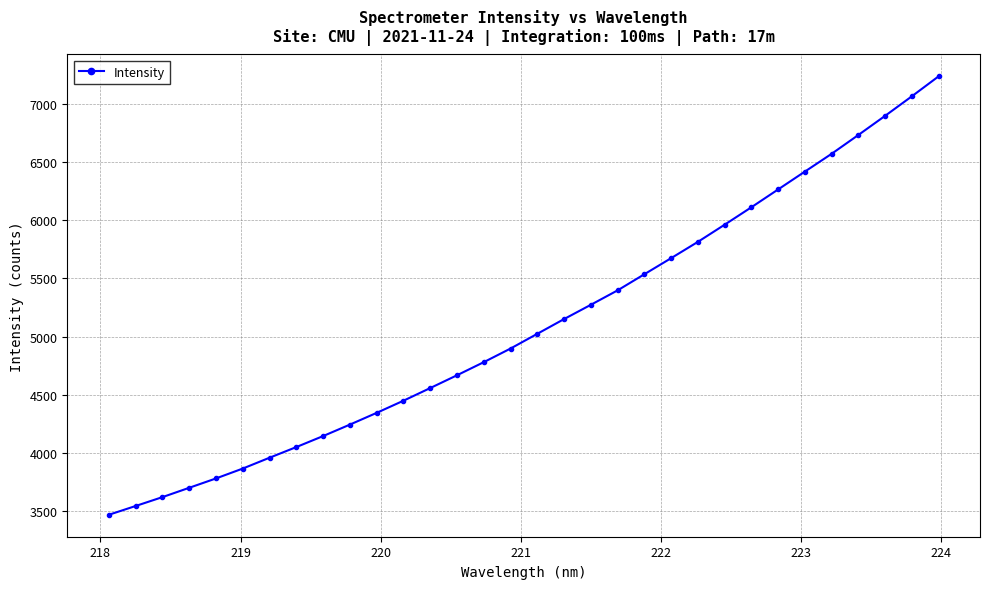

True or false: there are more than 1 points higher than both neighbors.

False